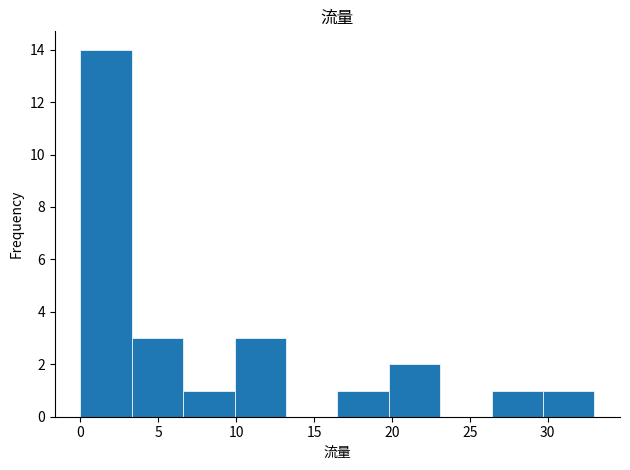

What is the height of the bar covering 26.4 to 29.7 on the x-axis? Neither the bar edges nor the heights are printed on the chart, so give them approximately, as read against the axes.

1